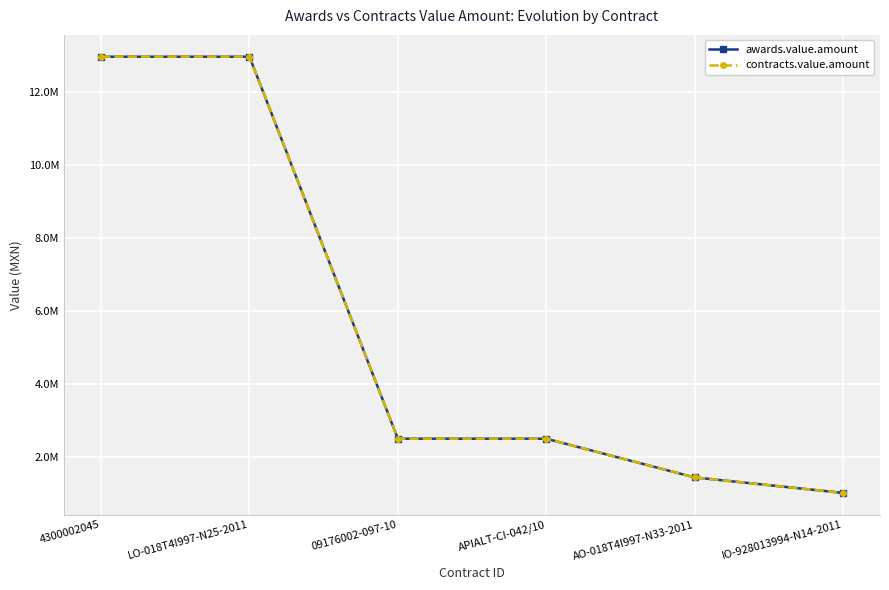

Is this an area chart (filled region under the line)?

No